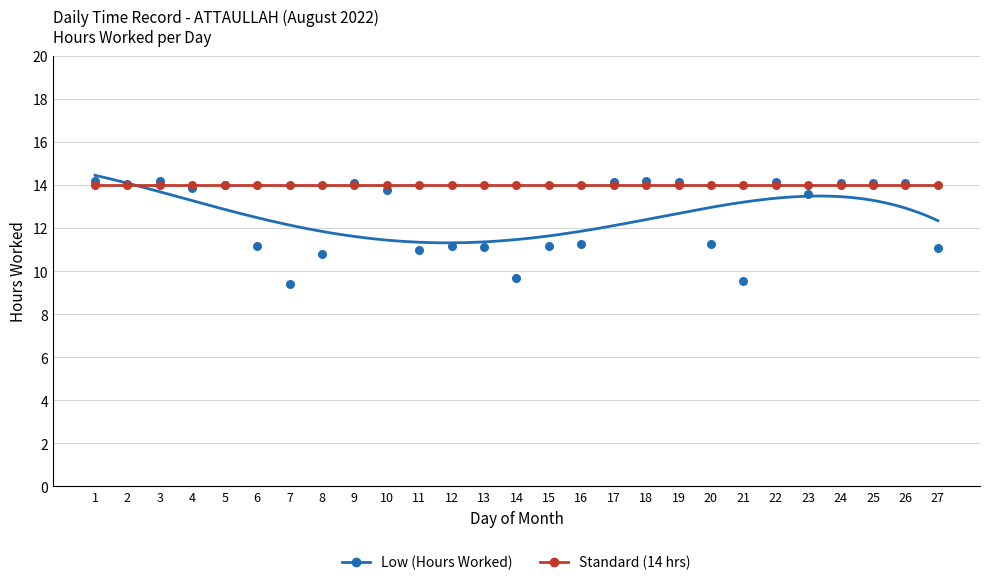

What is the change in value from 4 to 20?

-2.6